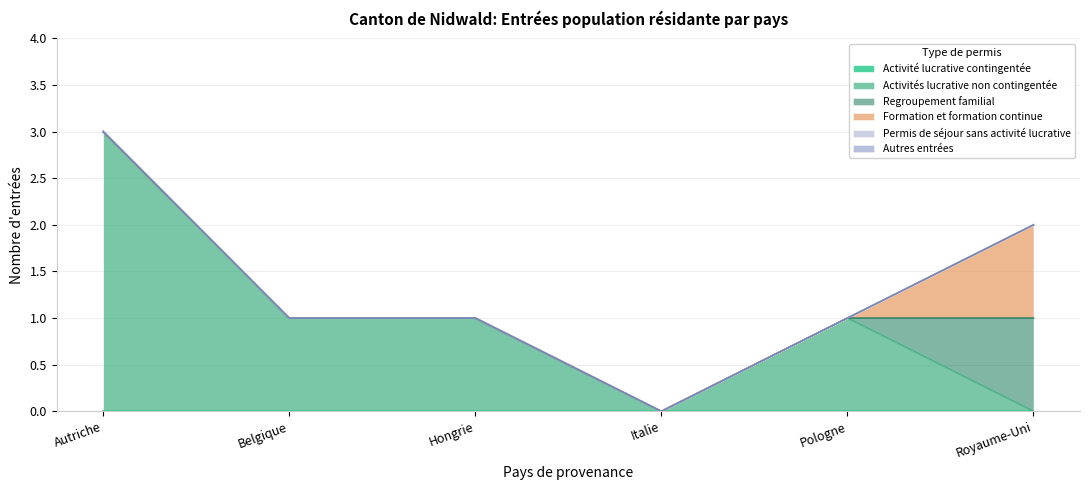

Reading left to right, extract all data points from this chart.

Activité lucrative contingentée: Autriche=0	Belgique=0	Hongrie=0	Italie=0	Pologne=0	Royaume-Uni=0
Activités lucrative non contingentée: Autriche=3	Belgique=1	Hongrie=1	Italie=0	Pologne=1	Royaume-Uni=0
Regroupement familial: Autriche=0	Belgique=0	Hongrie=0	Italie=0	Pologne=0	Royaume-Uni=1
Formation et formation continue: Autriche=0	Belgique=0	Hongrie=0	Italie=0	Pologne=0	Royaume-Uni=1
Permis de séjour sans activité lucrative: Autriche=0	Belgique=0	Hongrie=0	Italie=0	Pologne=0	Royaume-Uni=0
Autres entrées: Autriche=0	Belgique=0	Hongrie=0	Italie=0	Pologne=0	Royaume-Uni=0